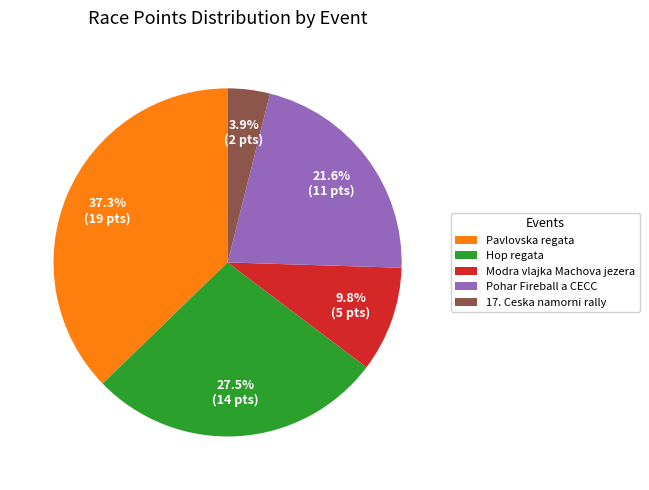

Rank the categories by value from lowest to highest.

17. Ceska namorni rally, Modra vlajka Machova jezera, Pohar Fireball a CECC, Hop regata, Pavlovska regata